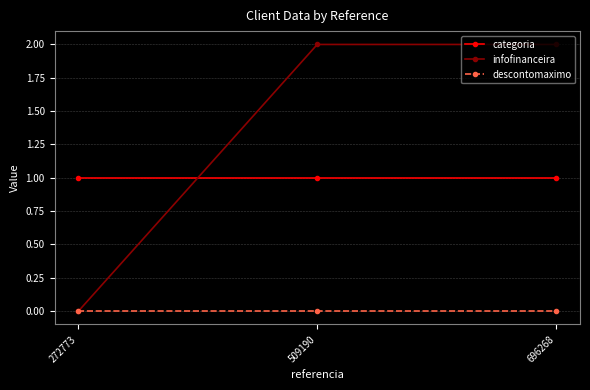

What is the lowest value of the categoria series?

1